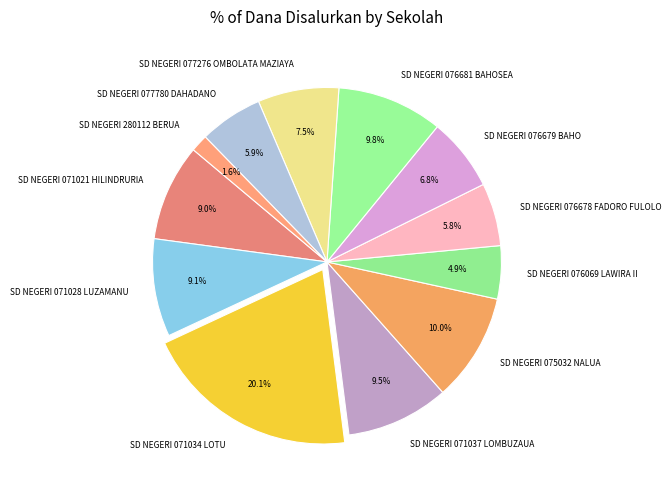

Does SD NEGERI 076069 LAWIRA II represent more than half of the total?

No